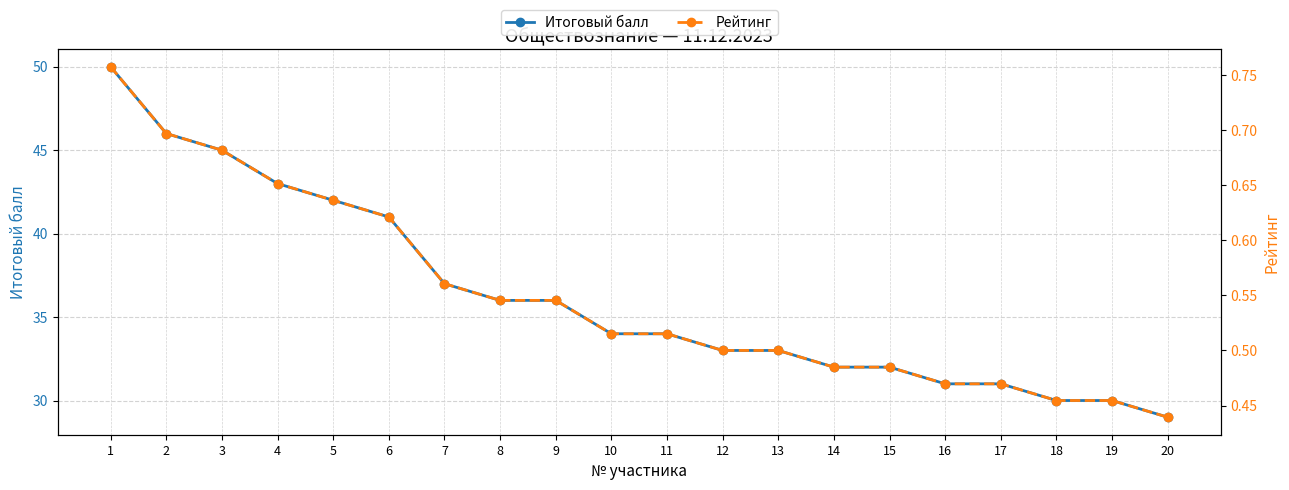

Between 5 and 19, which series saw the biggest shift?

Итоговый балл